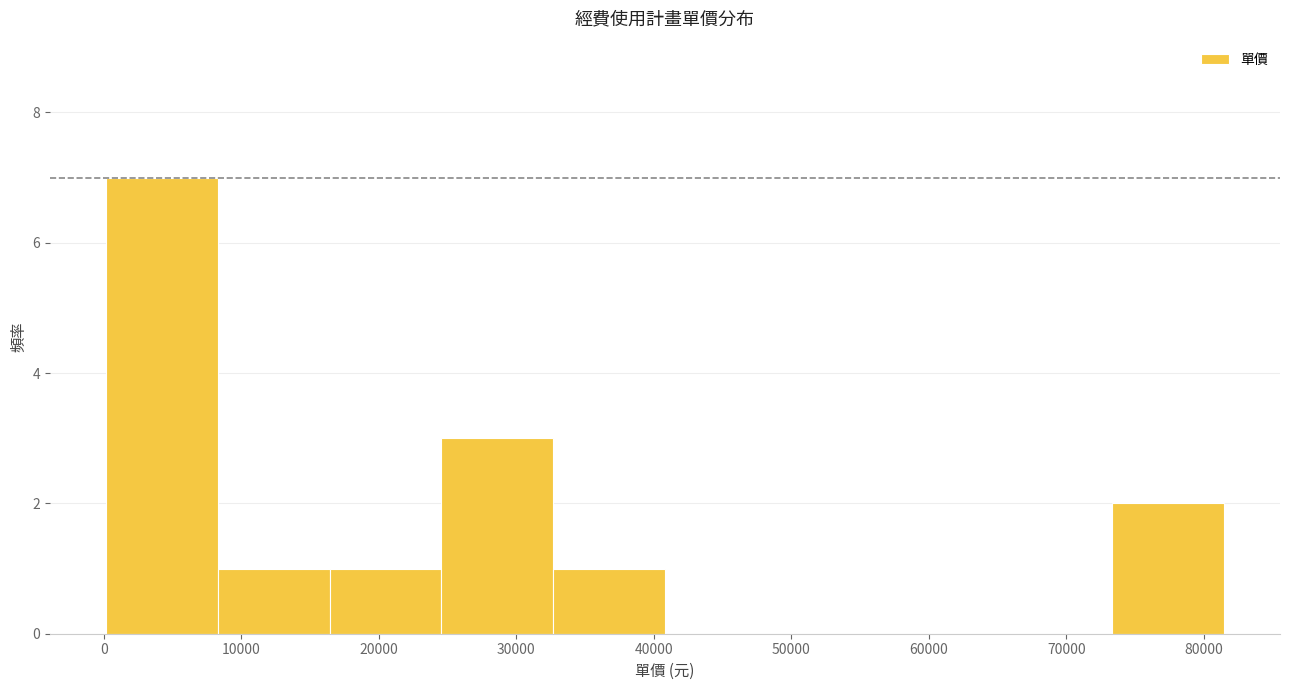

Reading left to right, list every bar in this chart as the range it spans on the x-axis followed by its height. Neither the bar edges nor the heights are printed on the chart, so give them approximately, as read against the axes.

0 to 8000: 7
8000 to 16000: 1
16000 to 25000: 1
25000 to 33000: 3
33000 to 41000: 1
41000 to 49000: 0
49000 to 57000: 0
57000 to 65000: 0
65000 to 73000: 0
73000 to 81000: 2